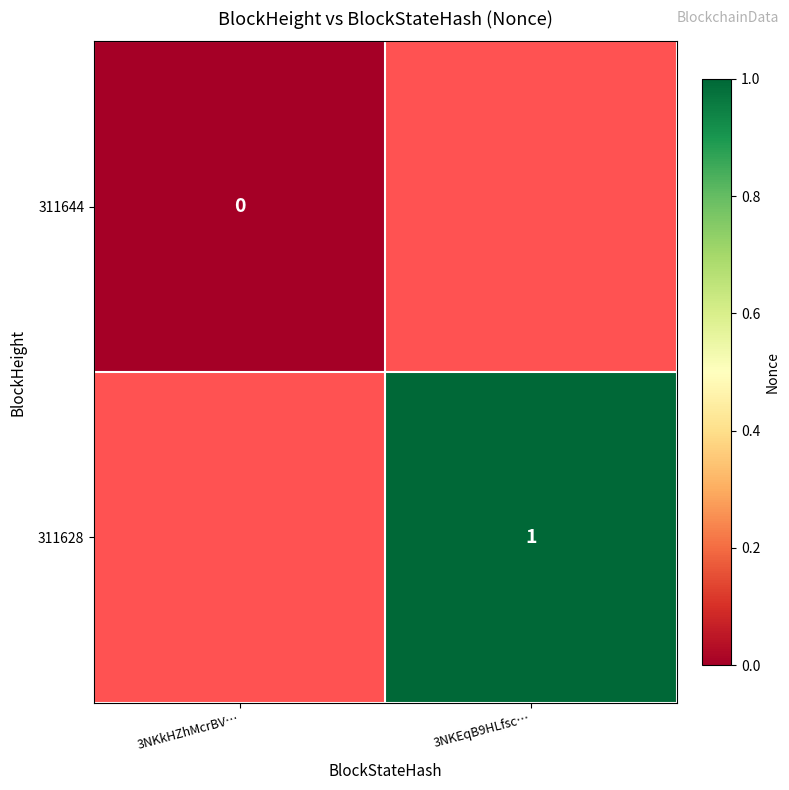

How many values in 311628 are above zero?

1